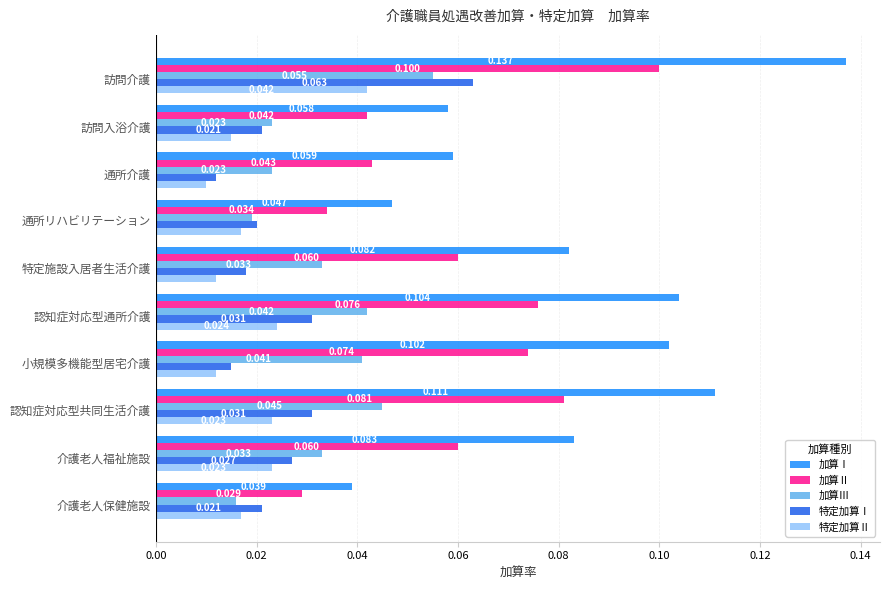

At how many categories does at least one series exceed 0?

10